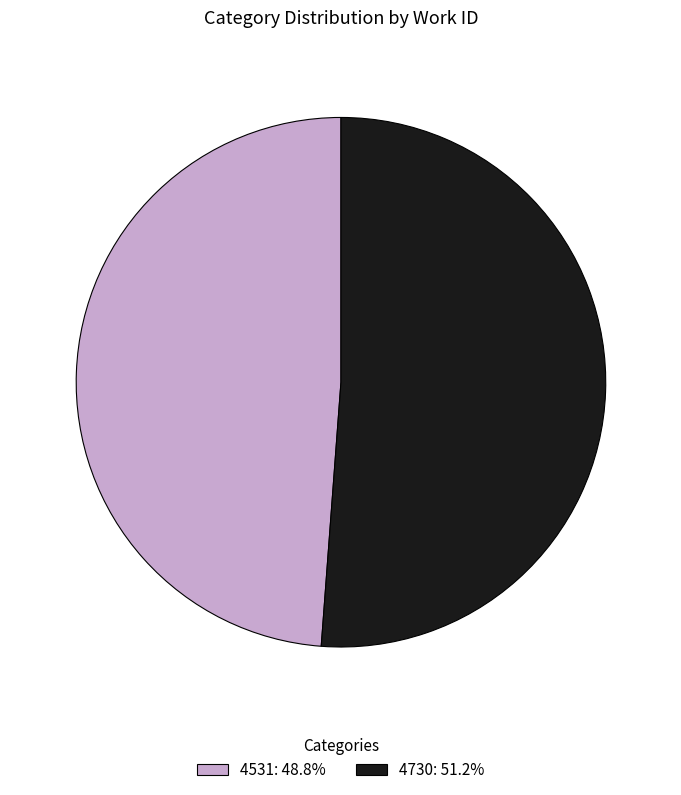

Between 4531 and 4730, which is larger?

4730